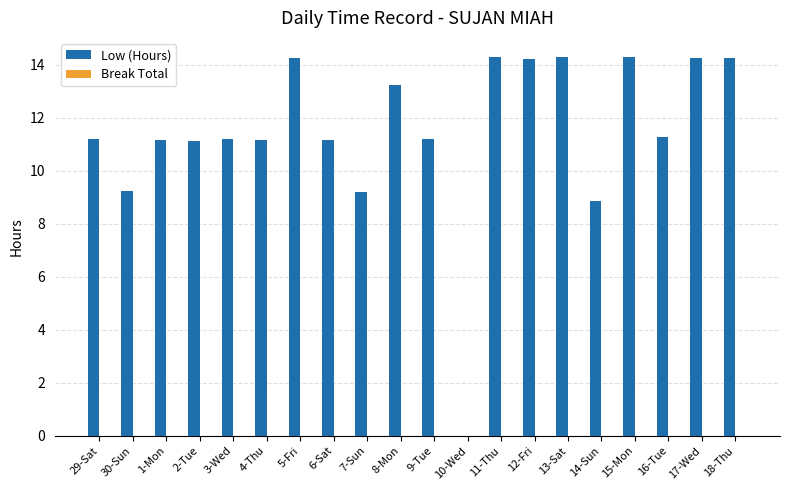

What is the sum of all values?

229.9